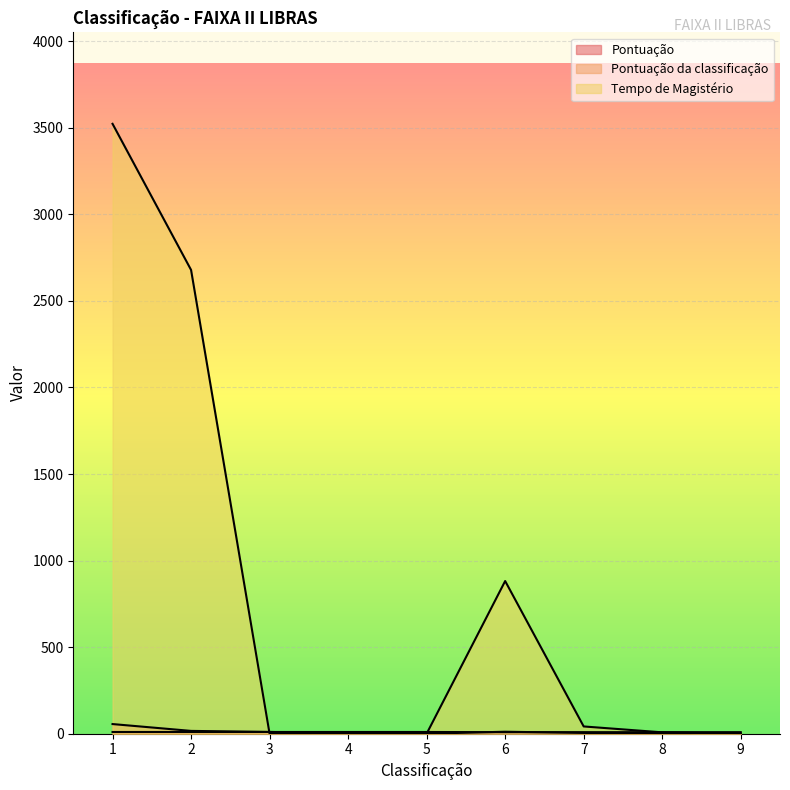

How many series are shown in this chart?

3